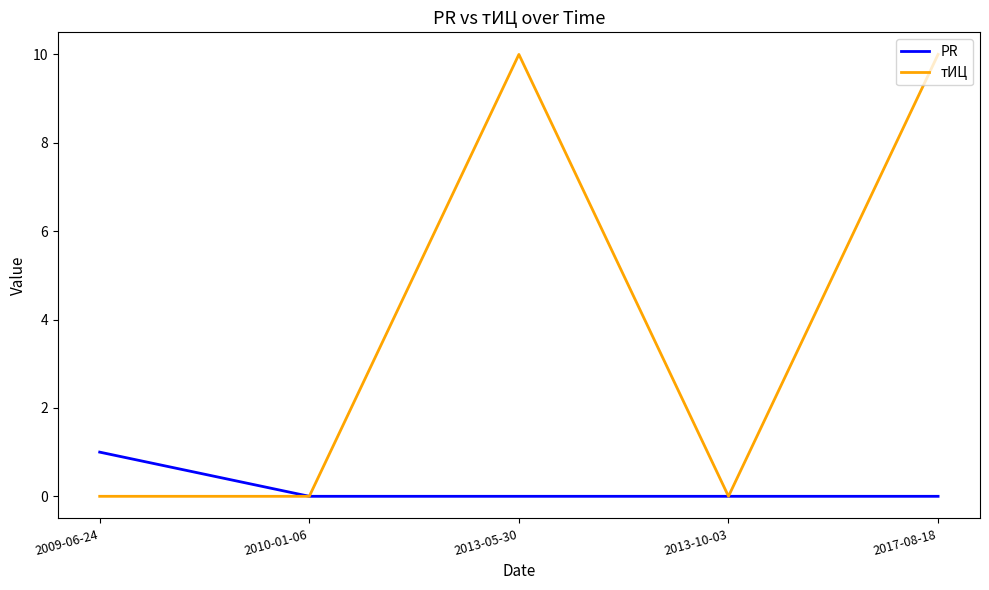

The тИЦ series shows 5 at 2017-08-18. True or false?

False